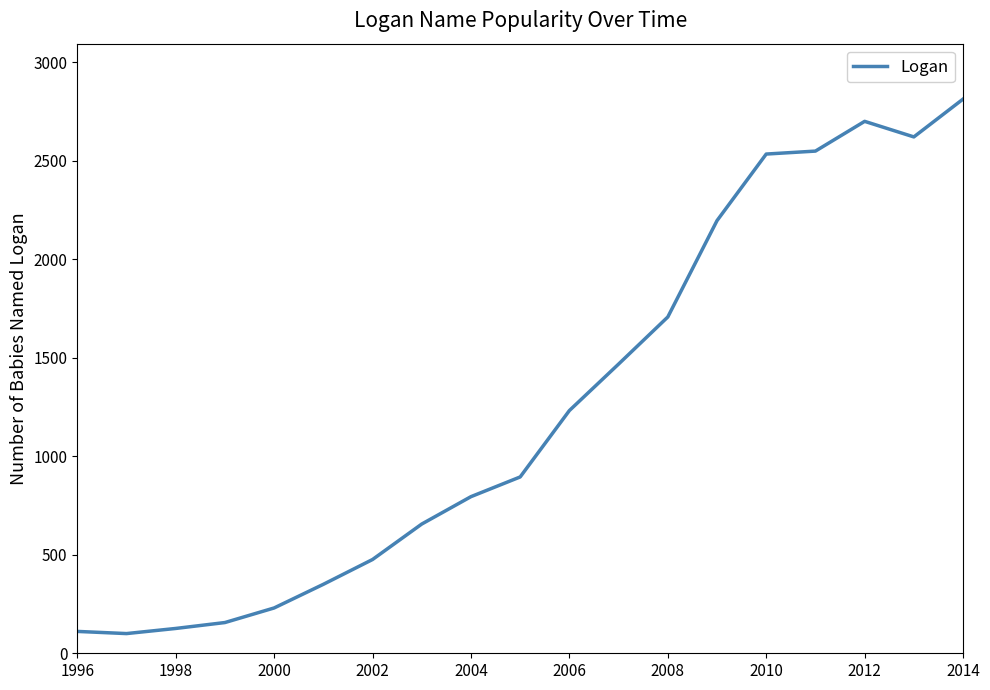

What is the difference between the maximum and minimum values?

2713